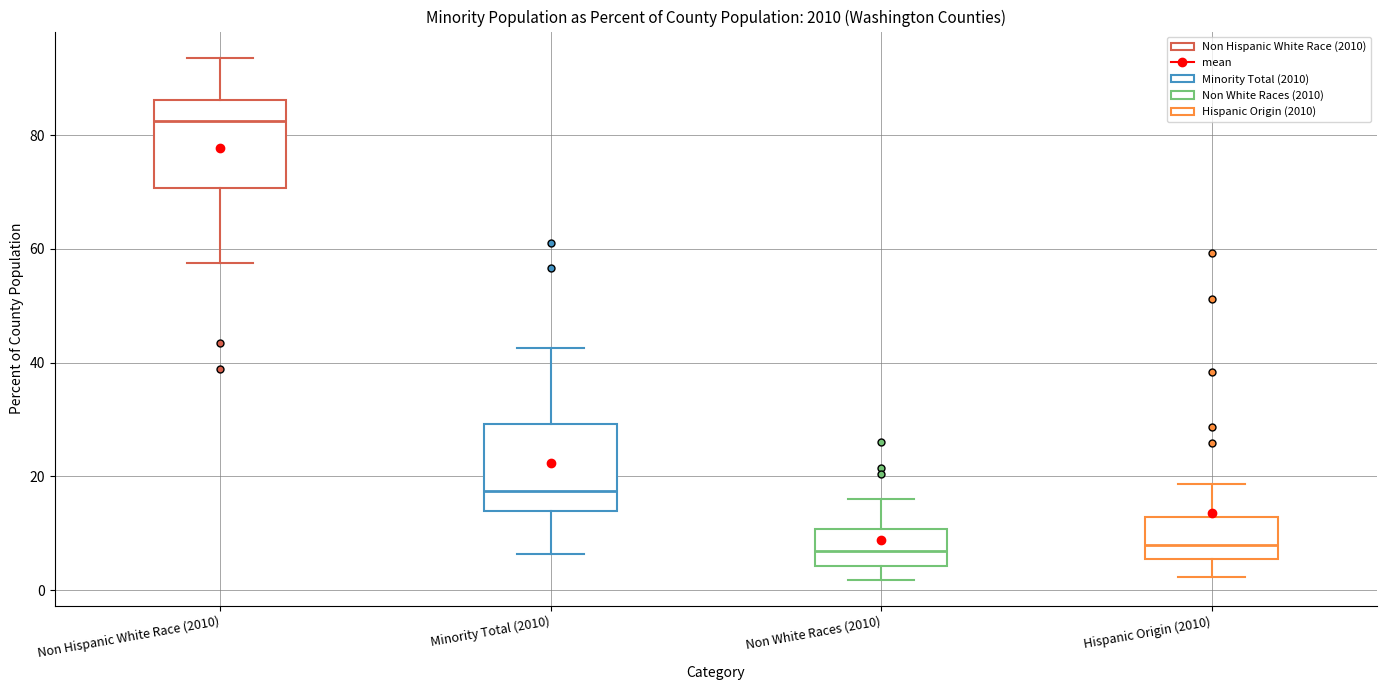

Reading left to right, transcribe this box plot: for each box, give where its median line is, the range the box spans, and where its two whiskers end, as read against the y-axis. The values are not printed on the chart, so give them approximately, as read against the axis.

Non Hispanic White Race (2010): median 82, box 70 to 86, whiskers 58 to 94
Minority Total (2010): median 18, box 14 to 30, whiskers 6 to 42
Non White Races (2010): median 6, box 4 to 10, whiskers 2 to 16
Hispanic Origin (2010): median 8, box 6 to 12, whiskers 2 to 18